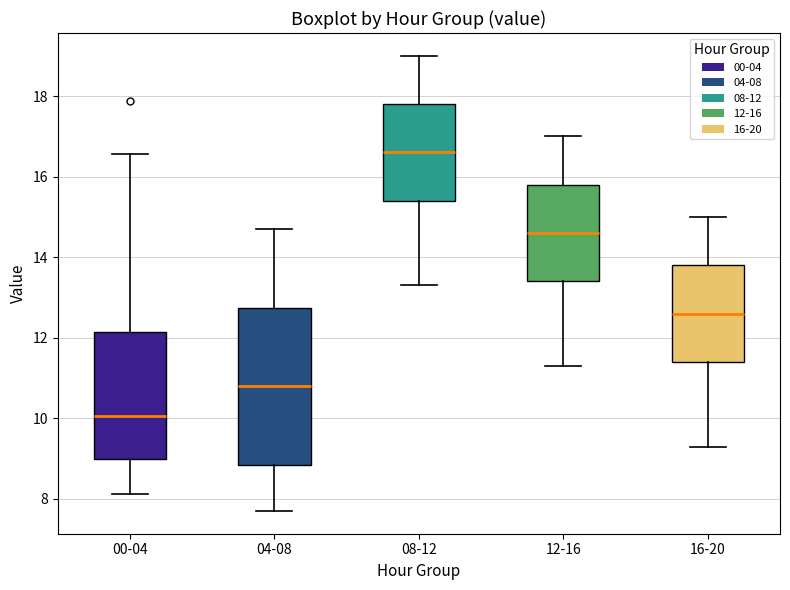

Comparing the boxes themselves (not the whiskers), which one is the tallest?

04-08